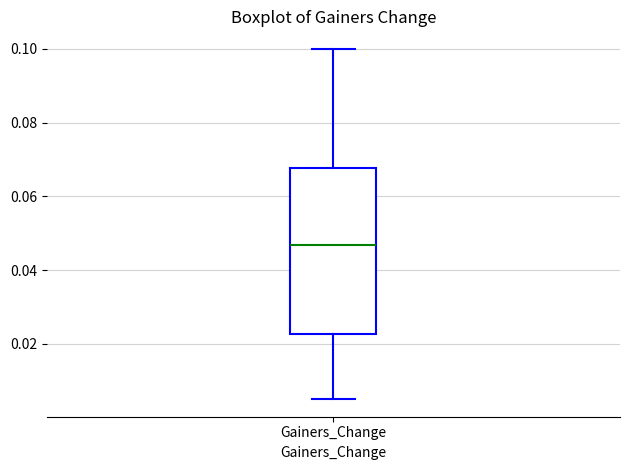

Read this box plot against the y-axis: the position of the median line, the range covered by the box, and the ends of both whiskers. The values are not printed on the chart, so give them approximately, as read against the axis.

median 0.046, box 0.022 to 0.068, whiskers 0.006 to 0.100